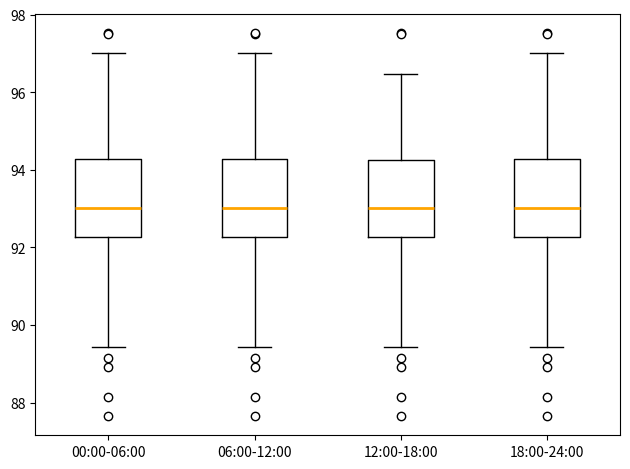

Reading left to right, read every box against the y-axis: the position of its median line, the range the box covers, and the ends of its whiskers. The values are not printed on the chart, so give them approximately, as read against the axis.

00:00-06:00: median 93.0, box 92.2 to 94.2, whiskers 89.4 to 97.0
06:00-12:00: median 93.0, box 92.2 to 94.2, whiskers 89.4 to 97.0
12:00-18:00: median 93.0, box 92.2 to 94.2, whiskers 89.4 to 96.4
18:00-24:00: median 93.0, box 92.2 to 94.2, whiskers 89.4 to 97.0